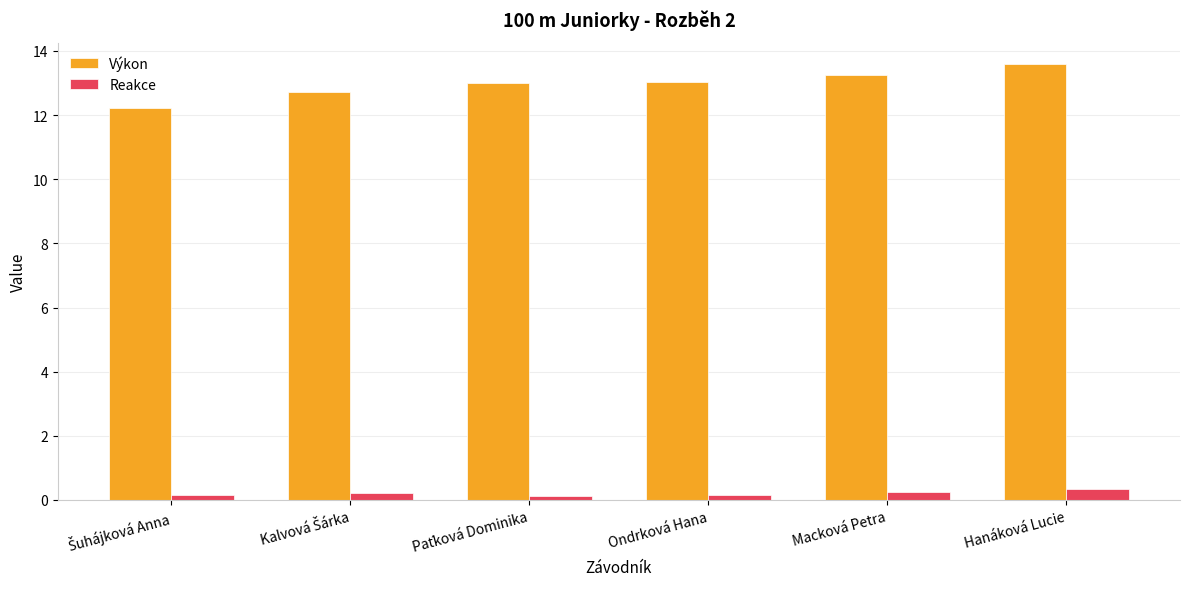

What is the value of the Reakce bar at the 3rd from the left?

0.1